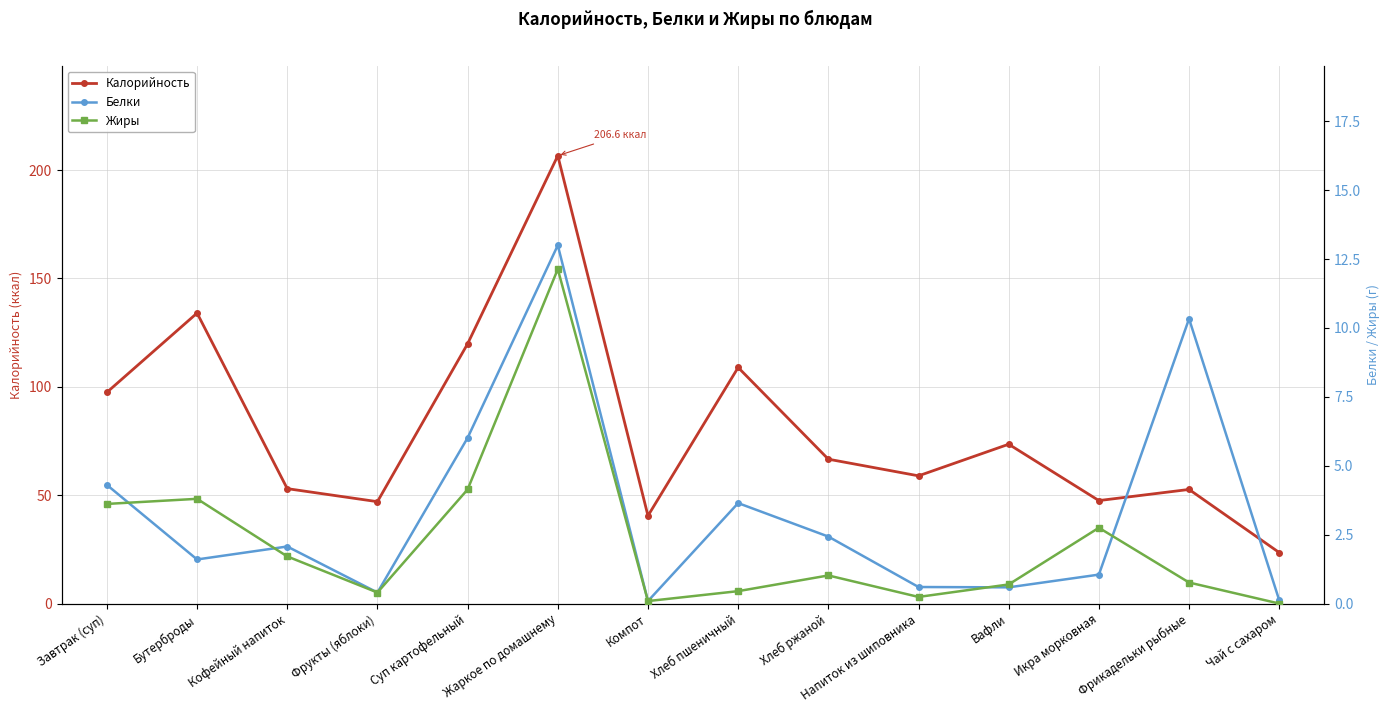

True or false: Калорийность and Жиры cross at least once.

False